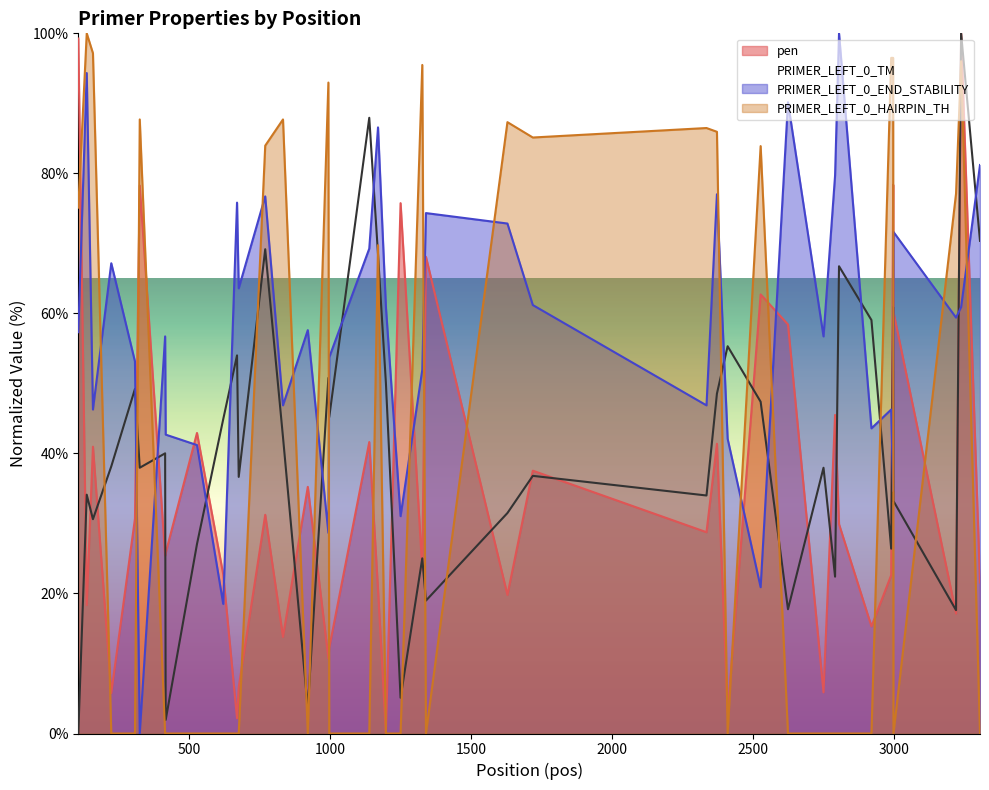

How many lines are shown in the chart?

4